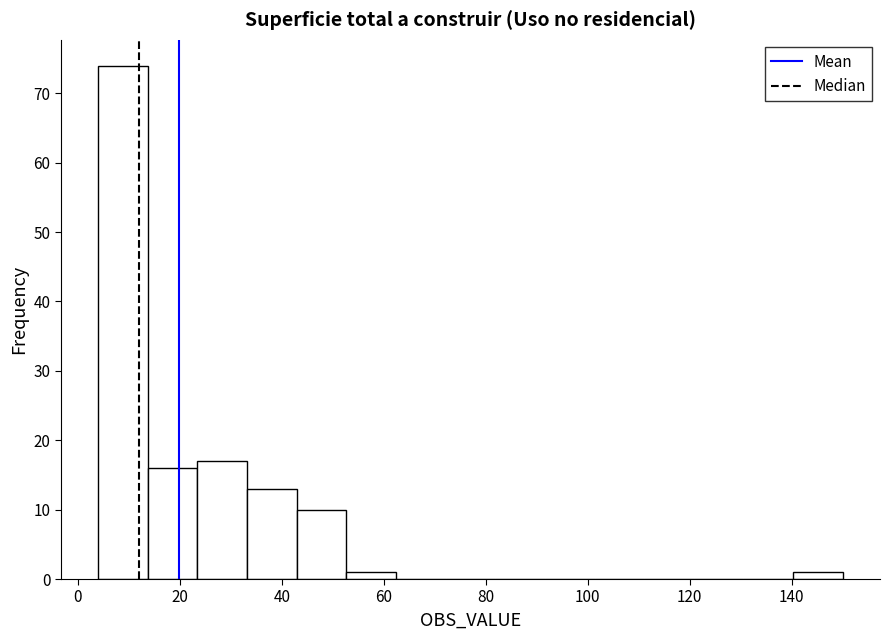

Reading left to right, transcribe this chart: for each bar, give the range it covers on the x-axis and its height. Neither the bar edges nor the heights are printed on the chart, so give them approximately, as read against the axes.

4 to 14: 74
14 to 24: 16
24 to 34: 17
34 to 42: 13
42 to 52: 10
52 to 62: 1
62 to 72: 0
72 to 82: 0
82 to 92: 0
92 to 102: 0
102 to 112: 0
112 to 120: 0
120 to 130: 0
130 to 140: 0
140 to 150: 1